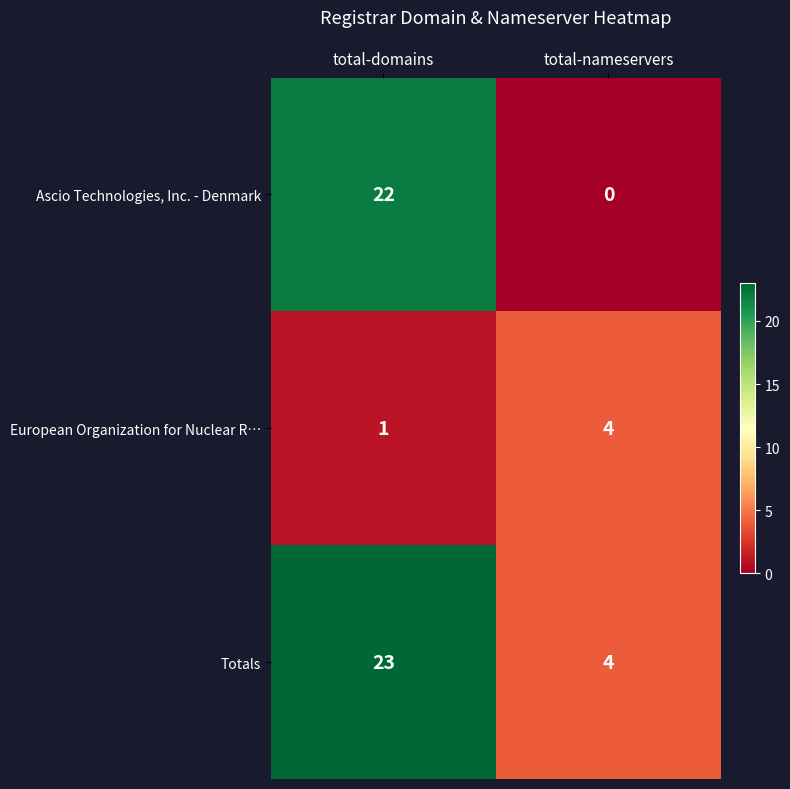

Which series has the largest total across all categories?

Totals